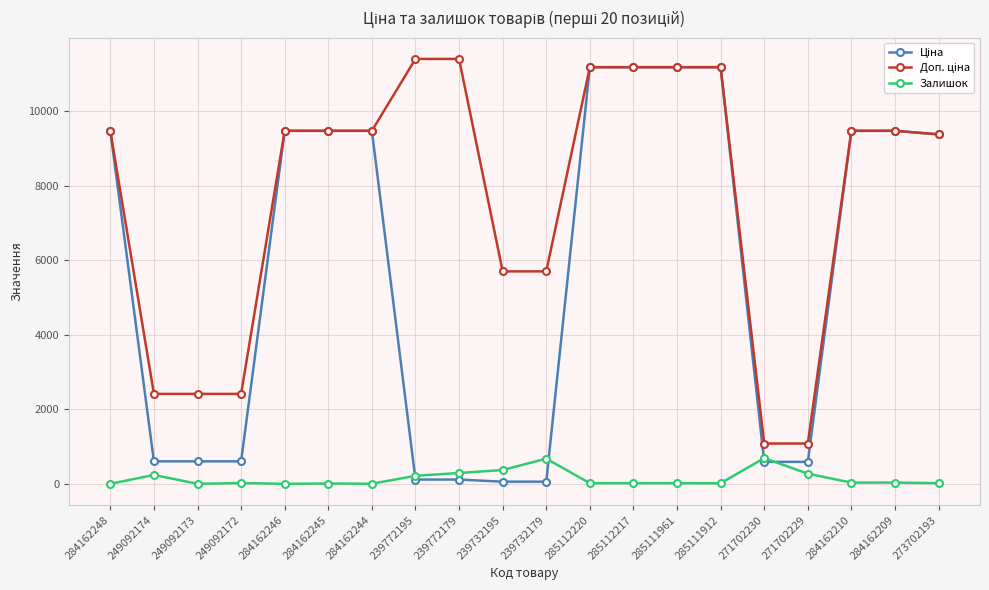

The Залишок series shows 17.0 at 285112220. True or false?

True